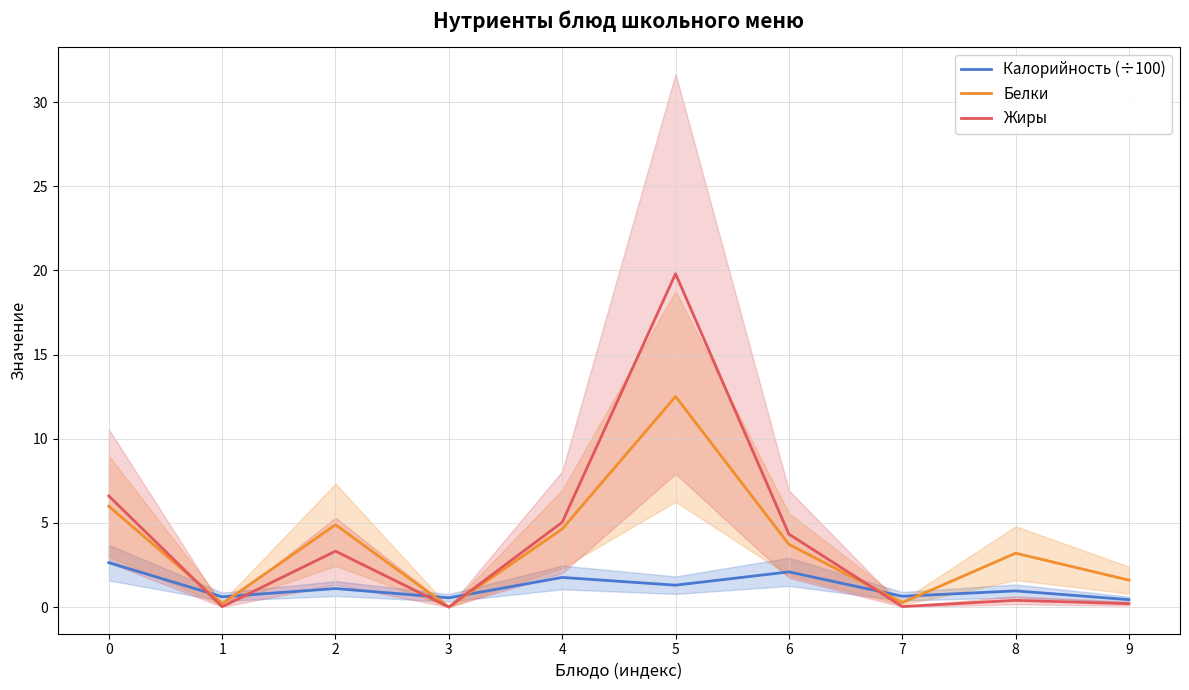

What is the total value across all series at 3?

0.6